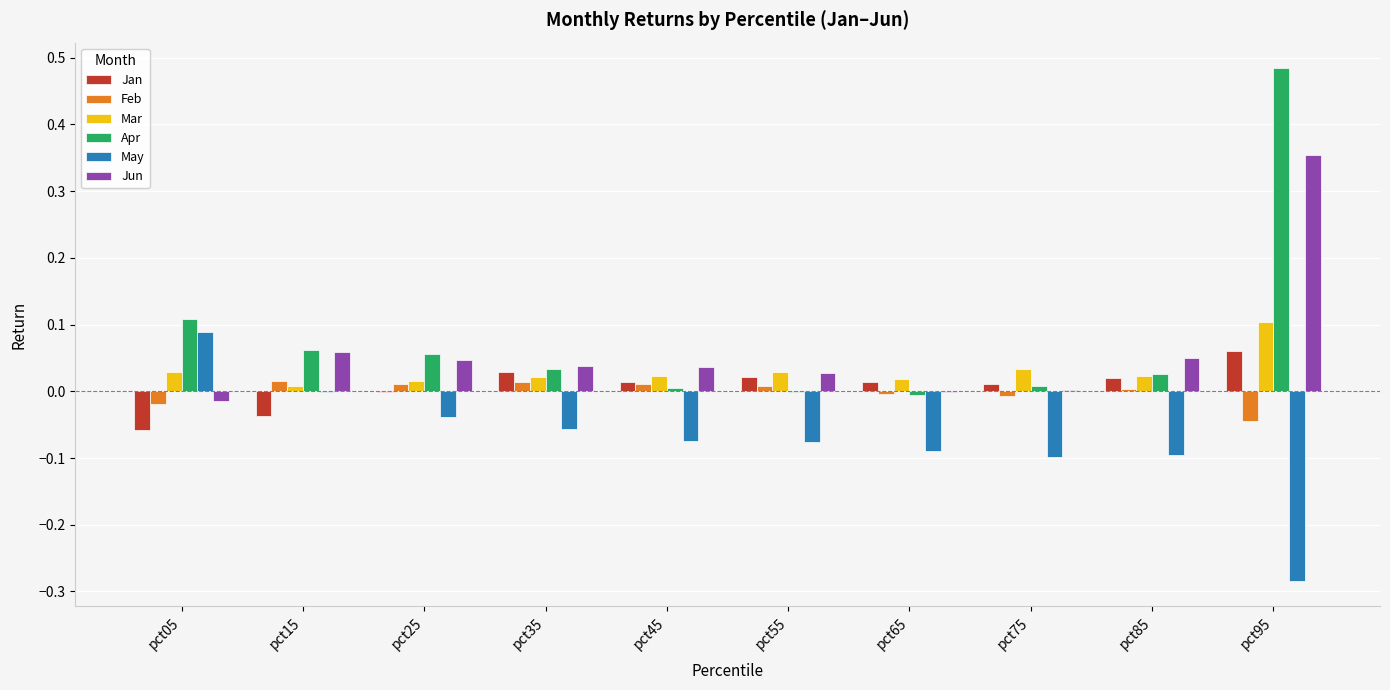

At which category does the chart reach its peak across all series?

pct95